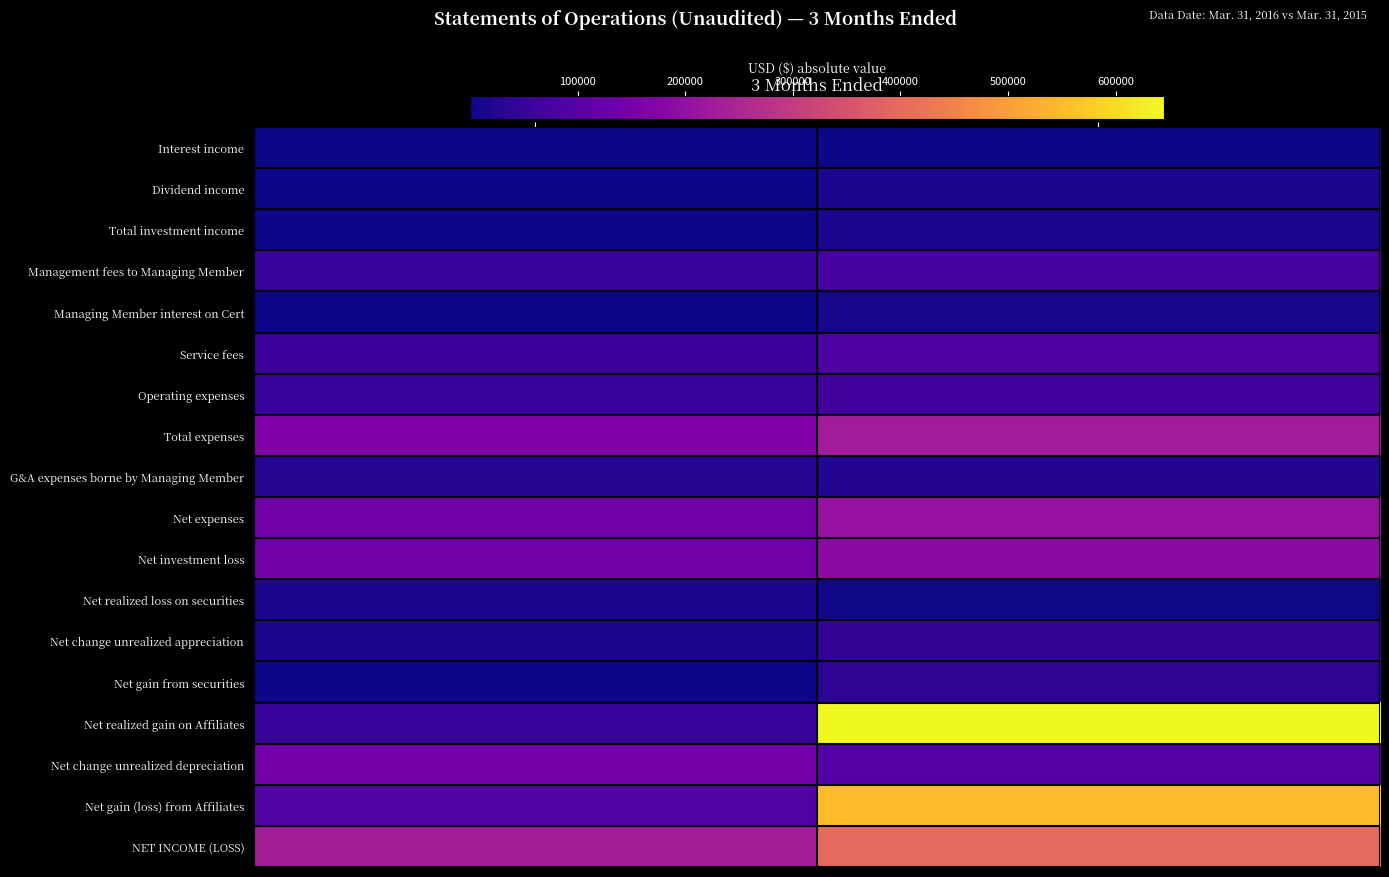

At which category does the chart reach its minimum across all series?

Mar. 31, 2015